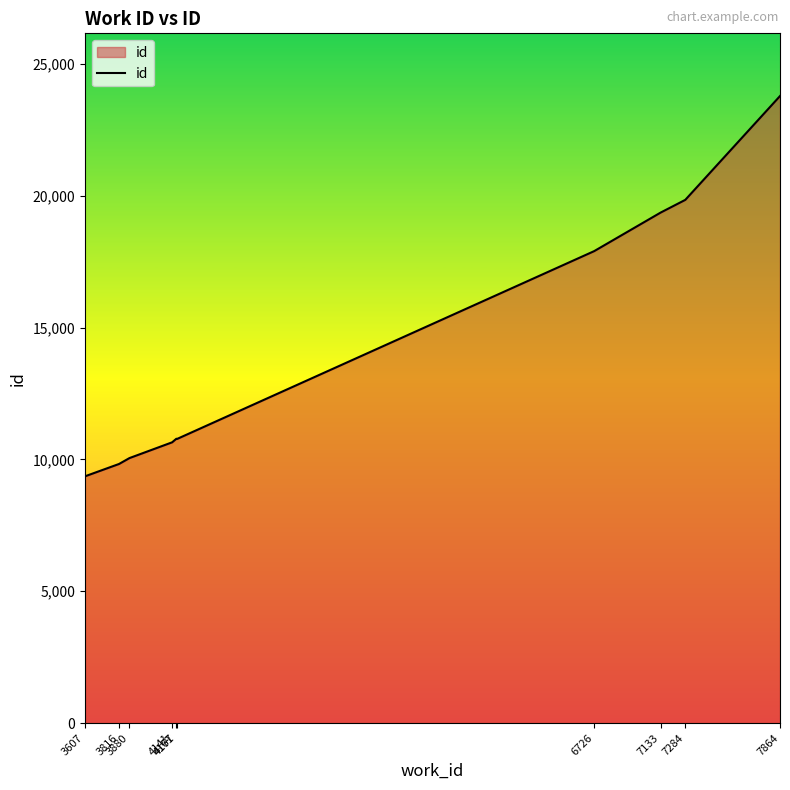

What is the smallest value displayed?

9356